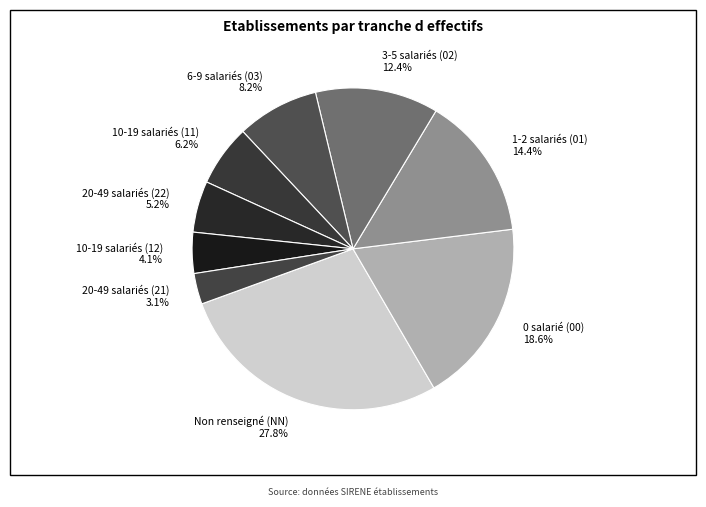

Which category has the smallest portion of the pie?

20-49 salariés (21)